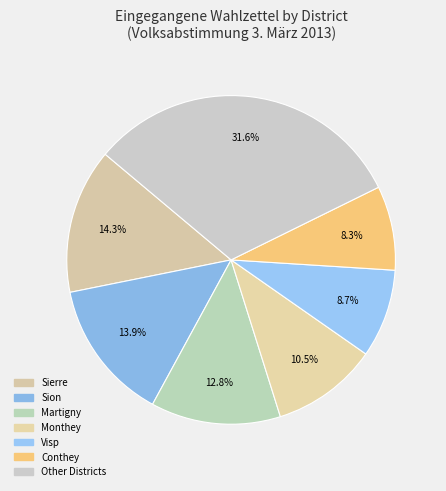

Is there any slice that represents more than half of the pie?

No